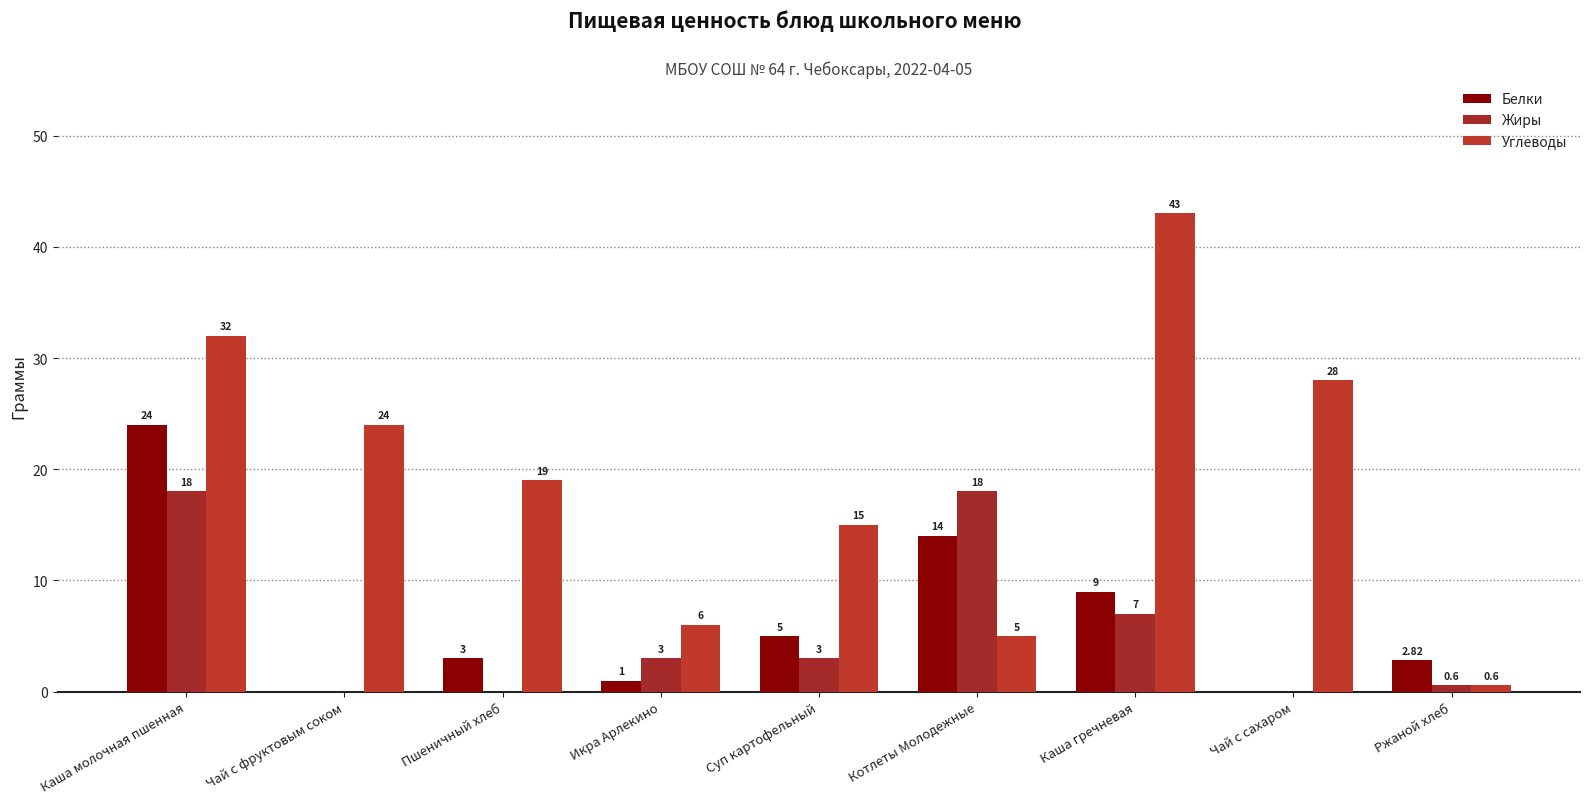

How many values in Жиры are above zero?

6